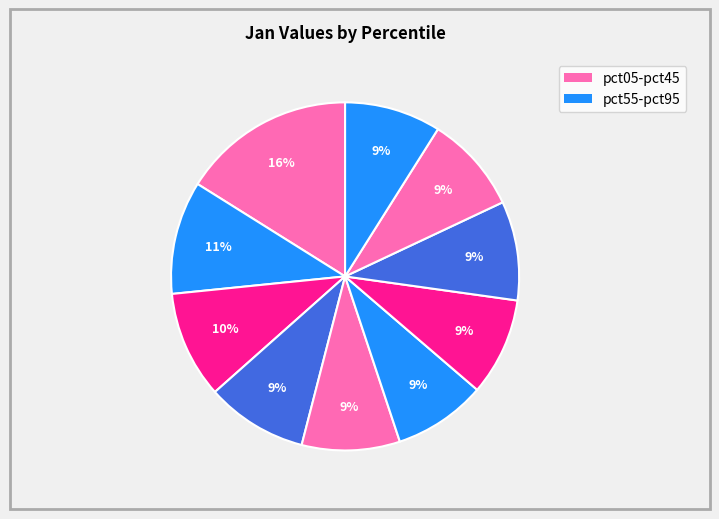

Count the number of slices in the pie.

10